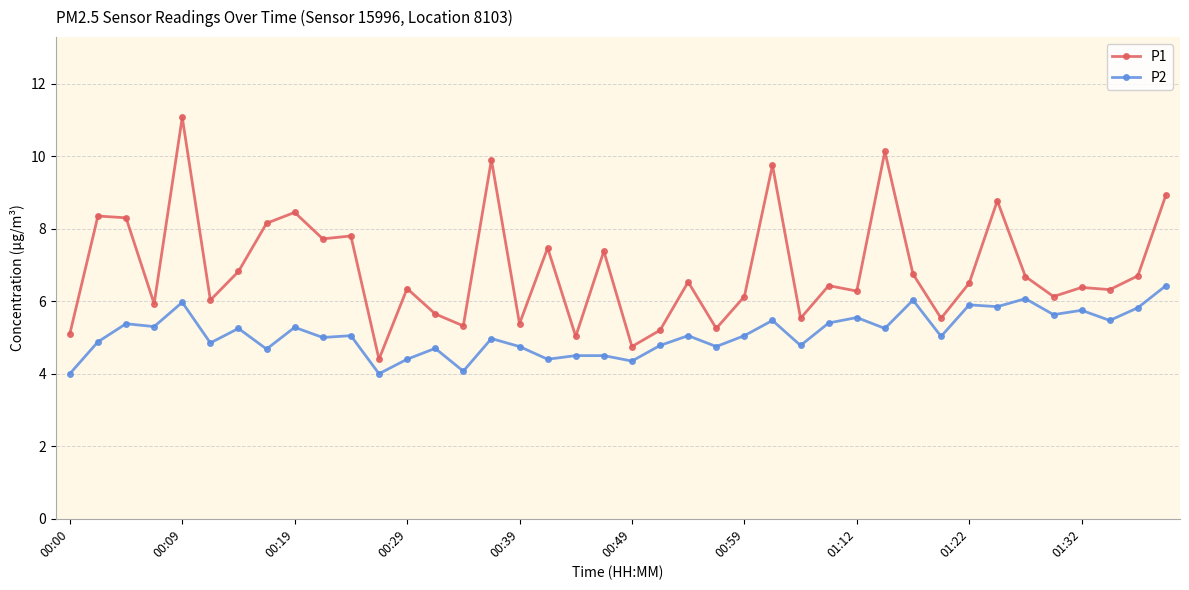

True or false: P2 has more than 1 interior local peaks.

True